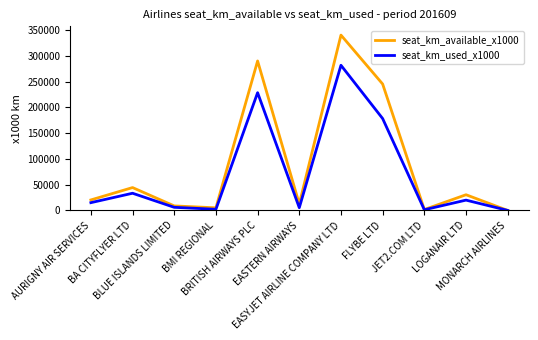

What is the maximum value shown in the chart?

340593